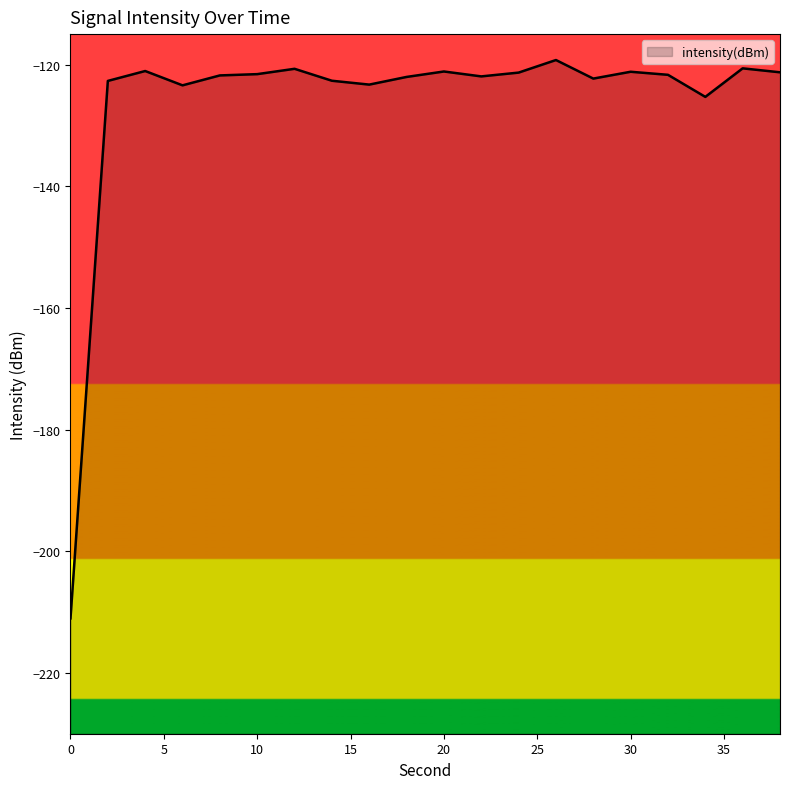

What is the value of the 4th point from the left?

-123.4